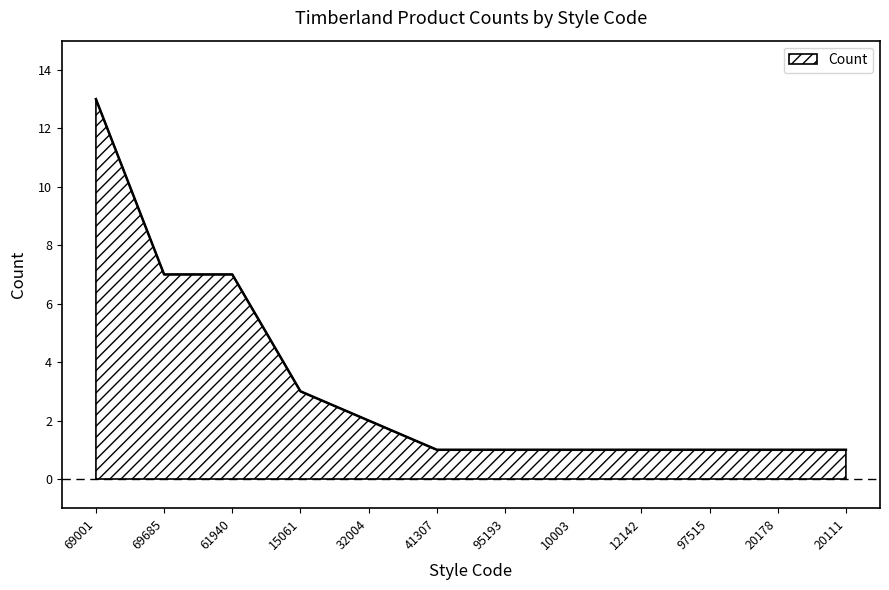

What is the maximum value shown in the chart?

13